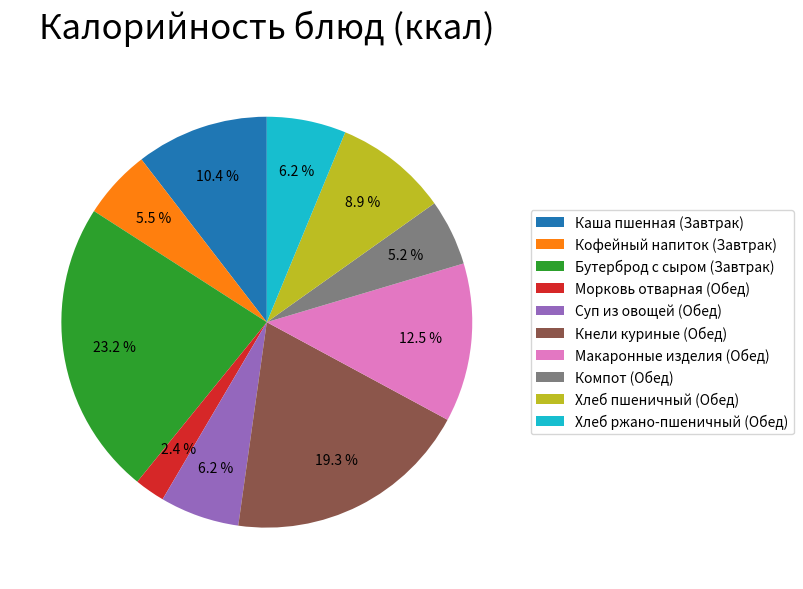

Which slice is the largest?

Бутерброд с сыром (Завтрак)